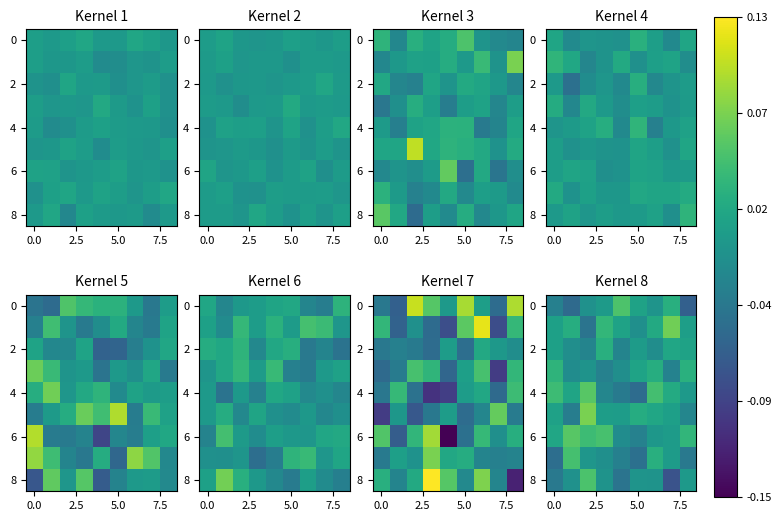

How many positive values does the 2 series have?

5